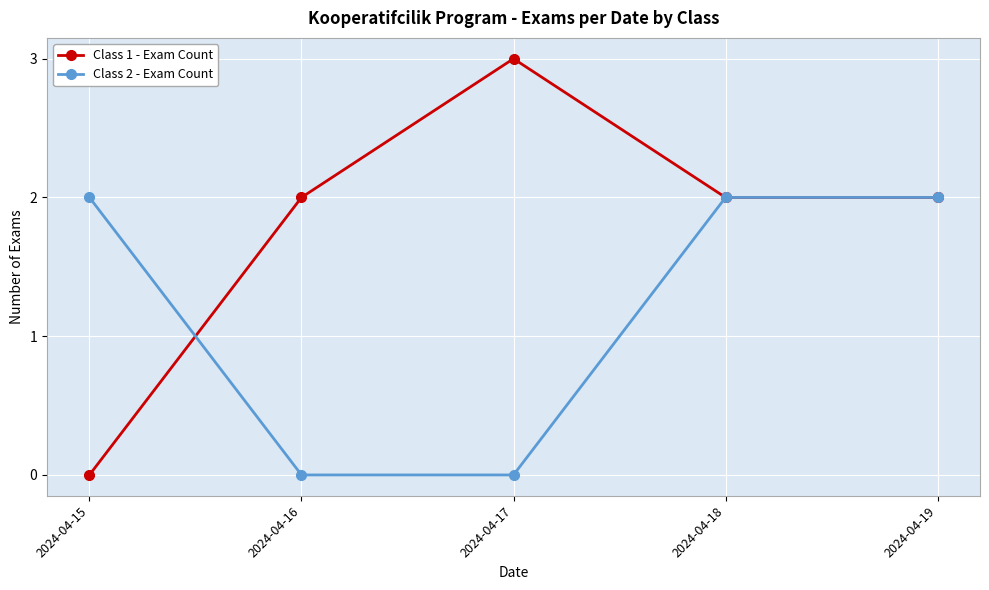

Between 2024-04-16 and 2024-04-17, which series saw the biggest shift?

Class 1 - Exam Count